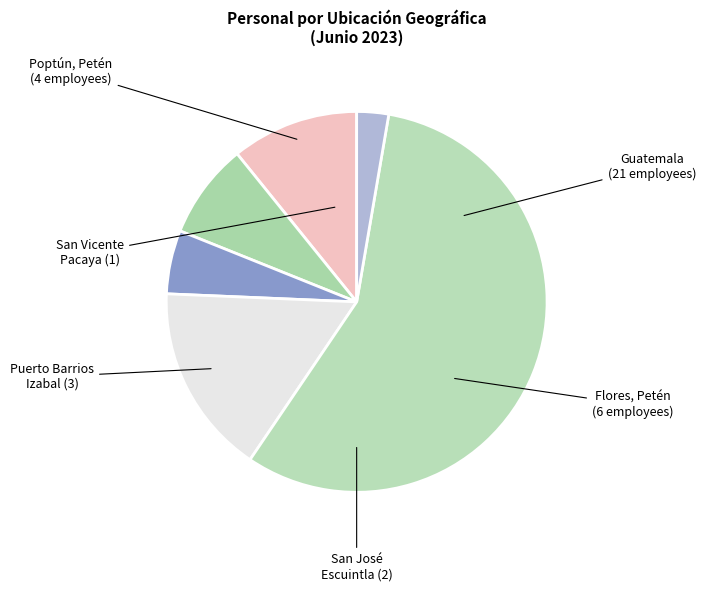

To the nearest percent, what is the average slice percentage?

17%